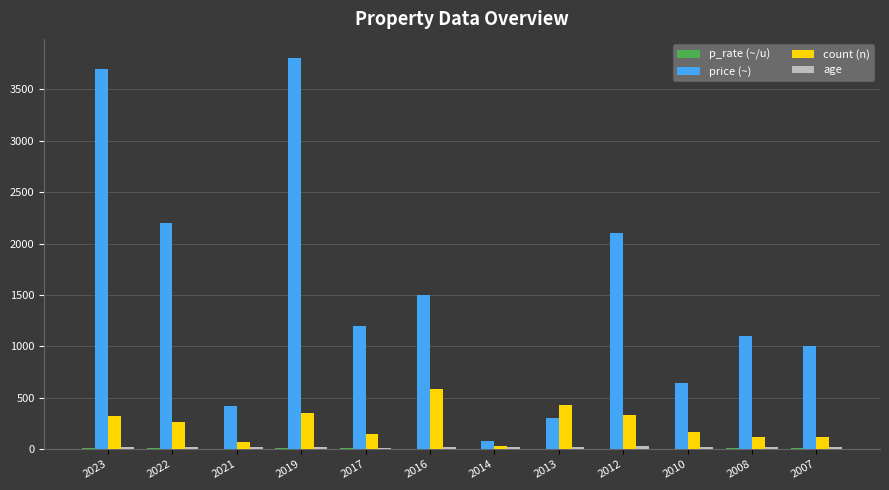

Which series changed the most between 2021 and 2008?

price (~)